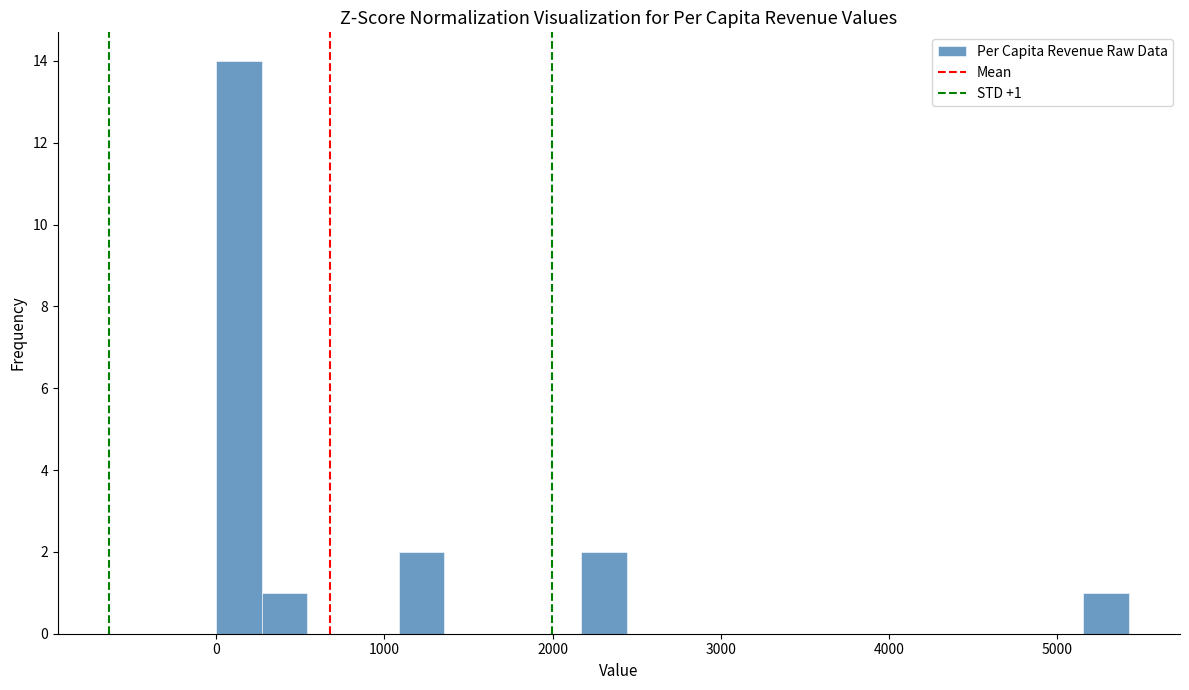

Around what value on the x-axis is the tallest bar? Give the approximate position of its centre, as read against the axis.

100